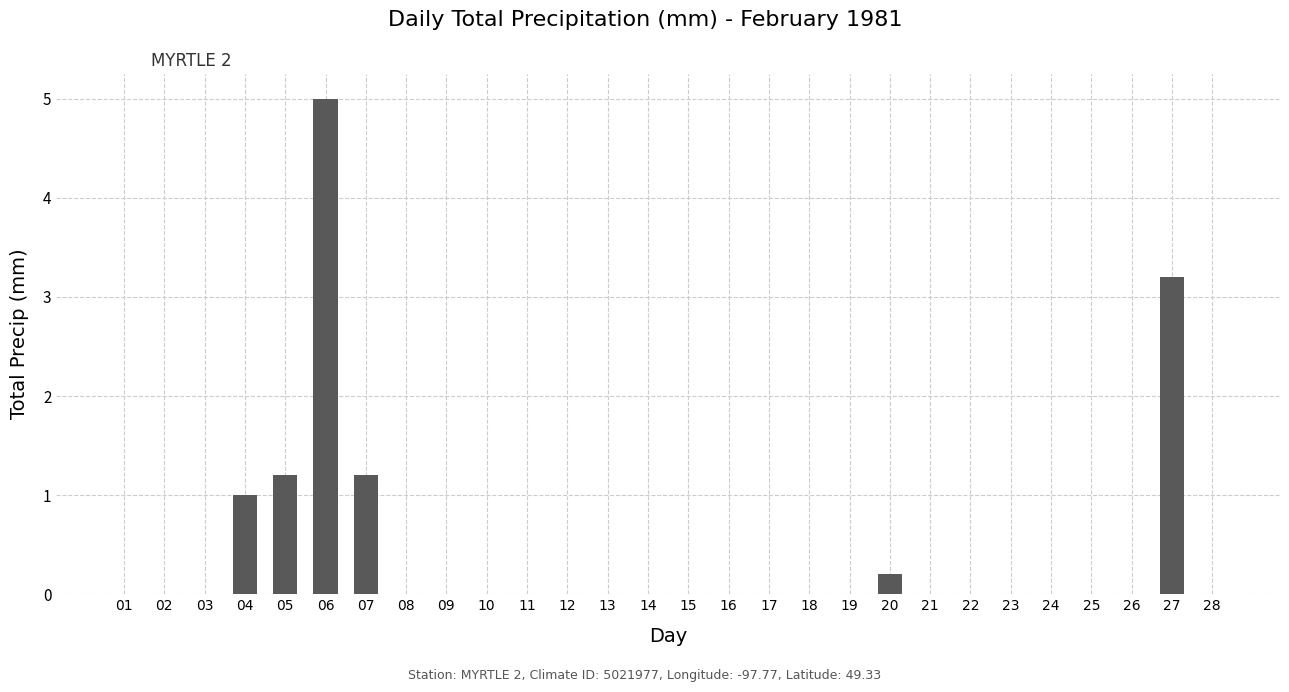

What is the change in value from 04 to 19?

-1.0